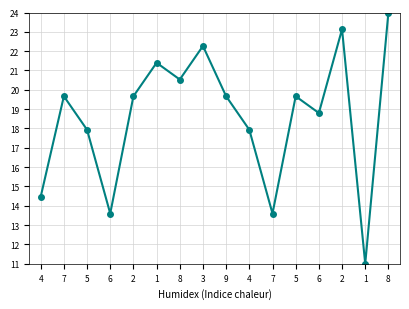

At which label is the value closest to 17?

5